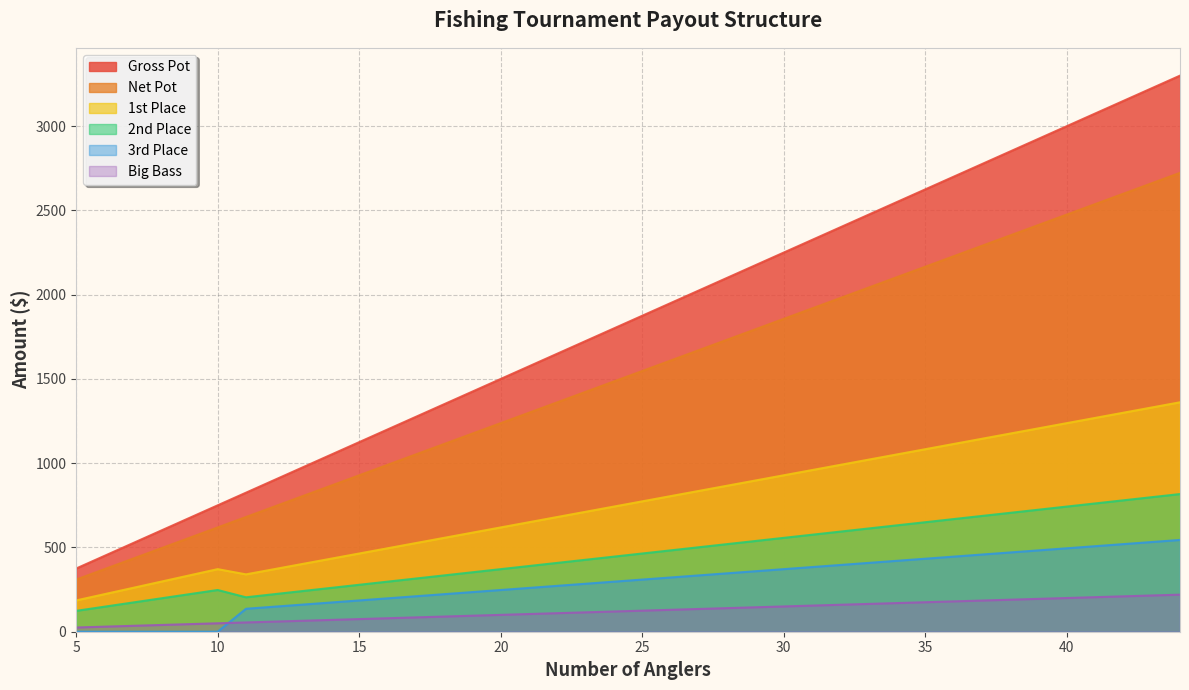

How many categories are shown in the chart?

40